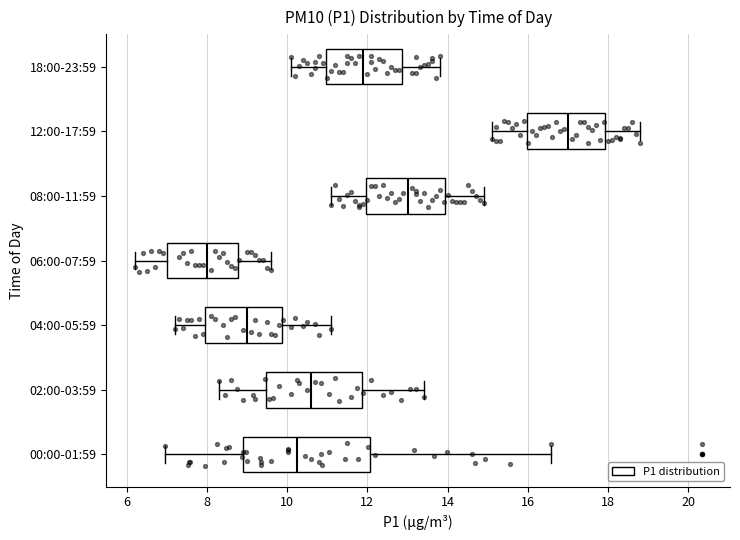

Reading bottom to top, transcribe this box plot: for each box, give where its median line is, the range the box spans, and where its two whiskers end, as read against the x-axis. The values are not printed on the chart, so give them approximately, as read against the axis.

00:00-01:59: median 10.2, box 8.8 to 12.0, whiskers 7.0 to 16.6
02:00-03:59: median 10.6, box 9.4 to 11.8, whiskers 8.4 to 13.4
04:00-05:59: median 9.0, box 8.0 to 9.8, whiskers 7.2 to 11.2
06:00-07:59: median 8.0, box 7.0 to 8.8, whiskers 6.2 to 9.6
08:00-11:59: median 13.0, box 12.0 to 14.0, whiskers 11.2 to 15.0
12:00-17:59: median 17.0, box 16.0 to 18.0, whiskers 15.2 to 18.8
18:00-23:59: median 12.0, box 11.0 to 12.8, whiskers 10.2 to 13.8